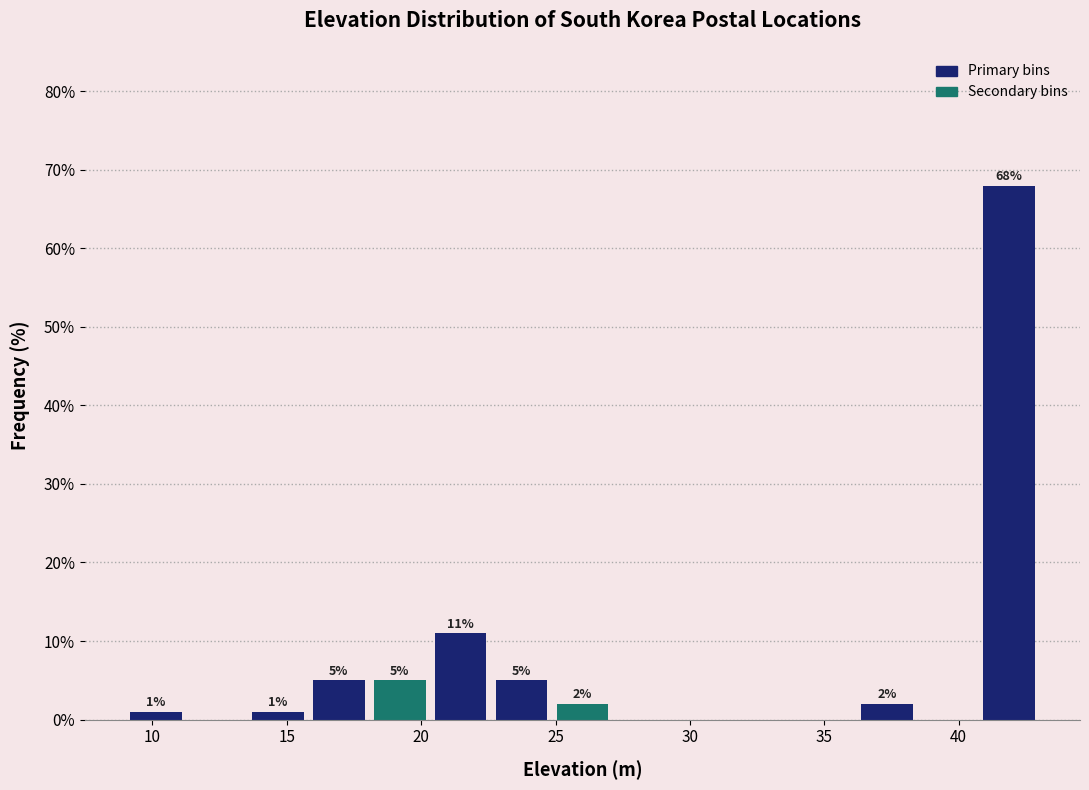

Over which range of the x-axis is the bar tallest?

40.5 to 43.0